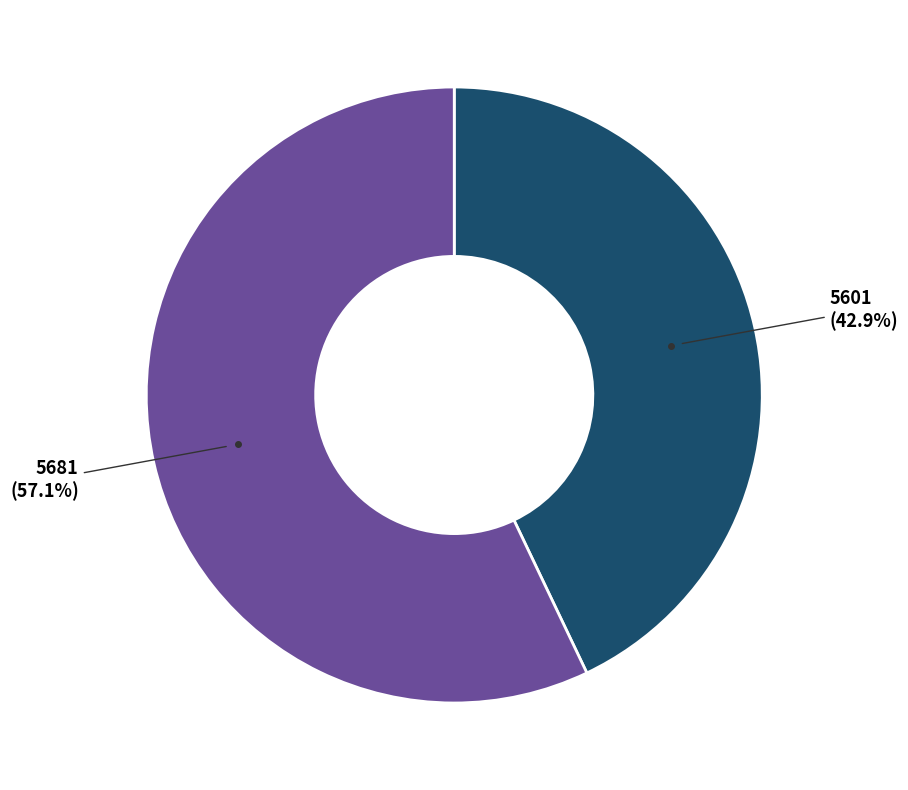

Which has a higher value, 5601 or 5681?

5681